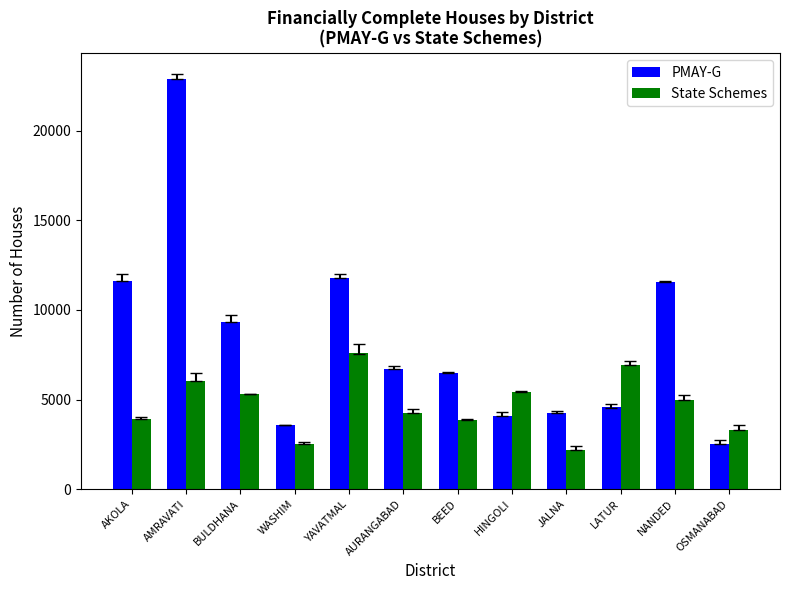

How many groups of bars are there?

12